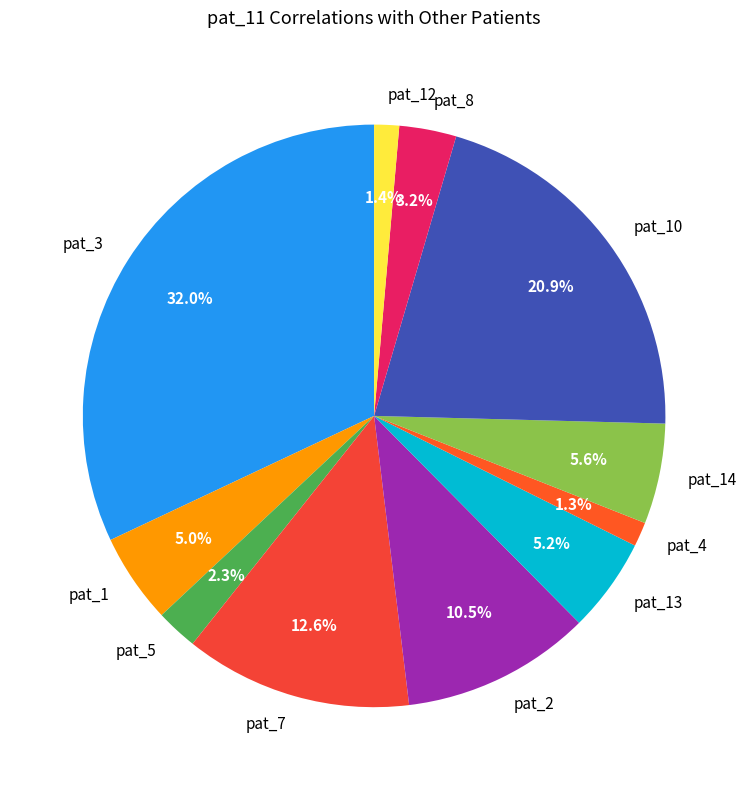

To the nearest percent, what is the difference between the pat_1 and pat_2 slice percentages?

6%